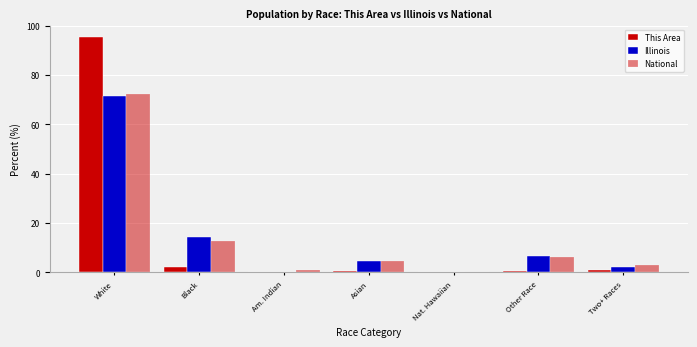

How many groups of bars are there?

7